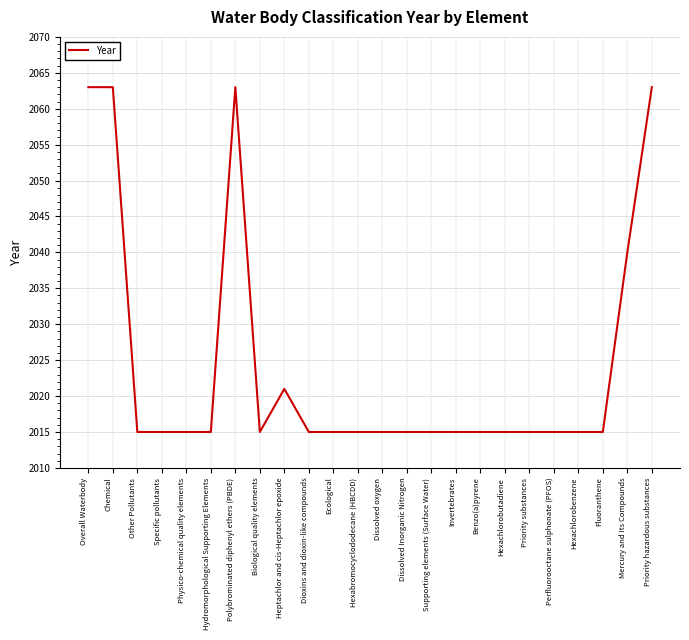

Approximately how many times larger is the value at Heptachlor and cis-Heptachlor epoxide compared to Other Pollutants?

1.0